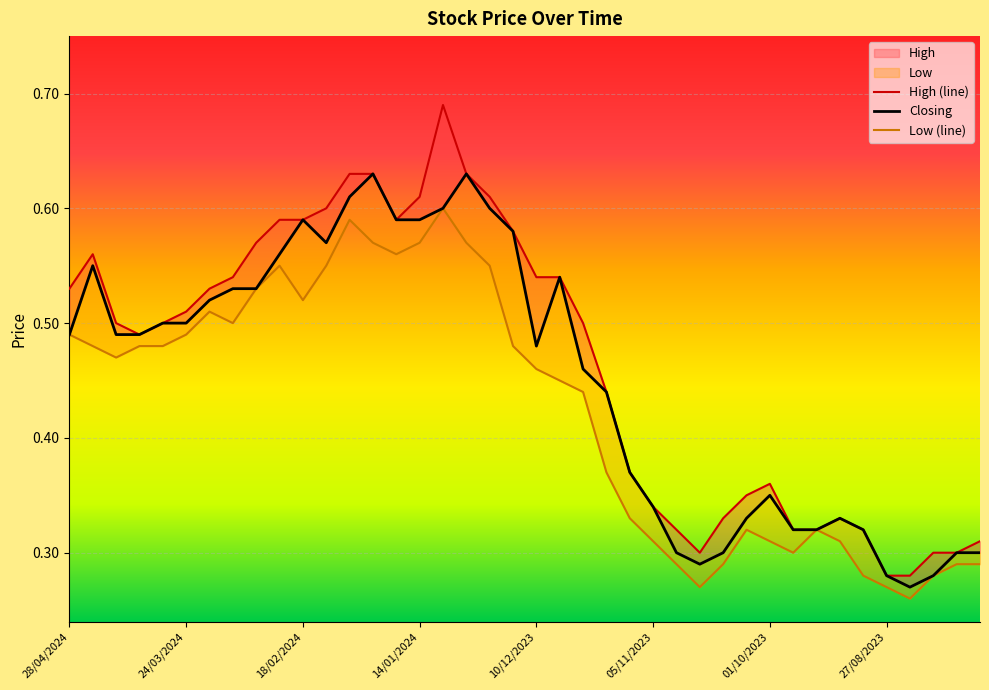

What is the sum of all High (line) values?

18.6